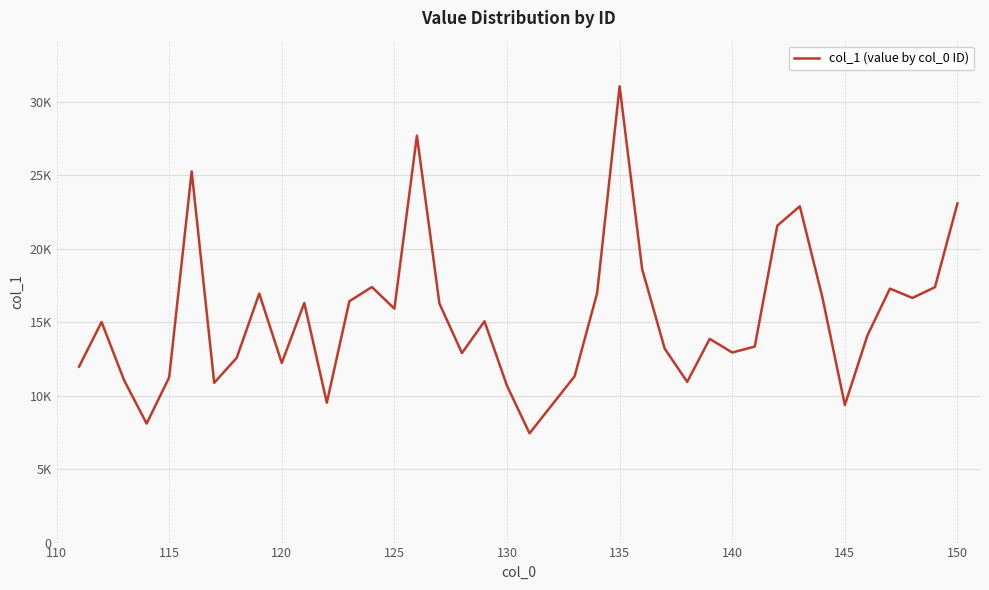

Does the chart have visible grid lines?

Yes